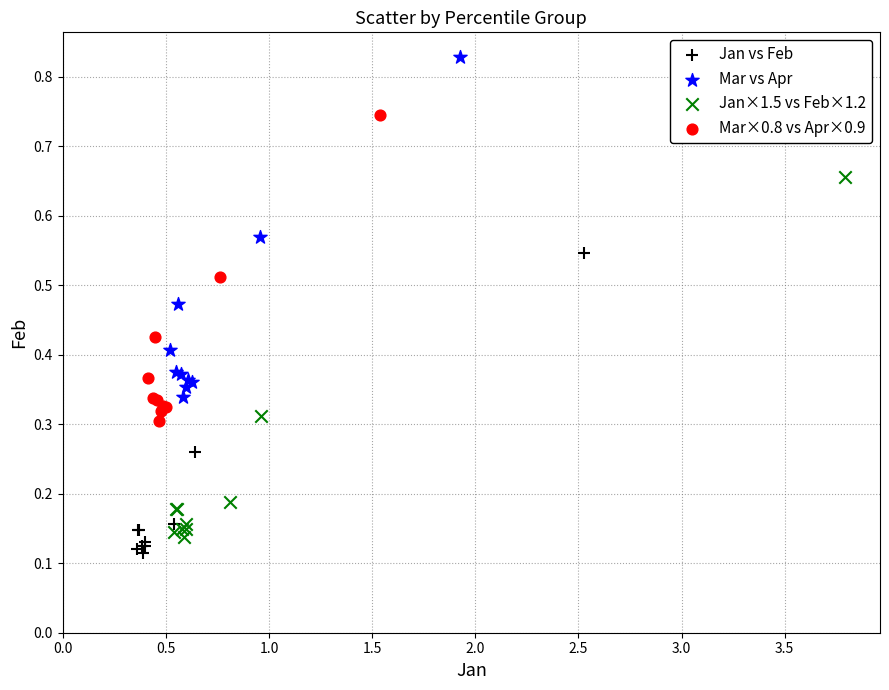

Which series contains the highest Y value?

Mar vs Apr